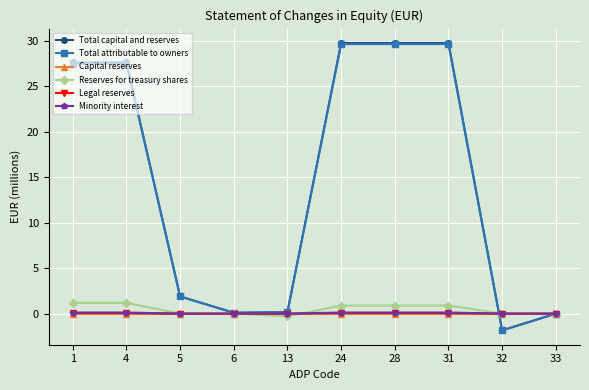

What is the sum of the Minority interest values at 4 and 6?

0.1